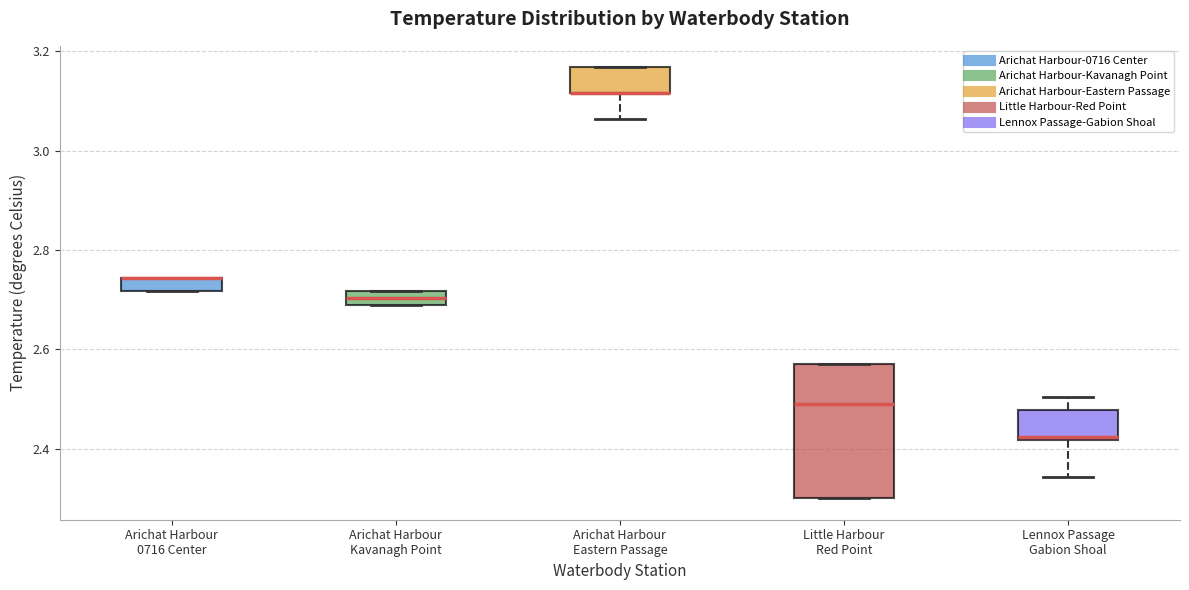

Comparing the boxes themselves (not the whiskers), which one is the tallest?

Little Harbour Red Point